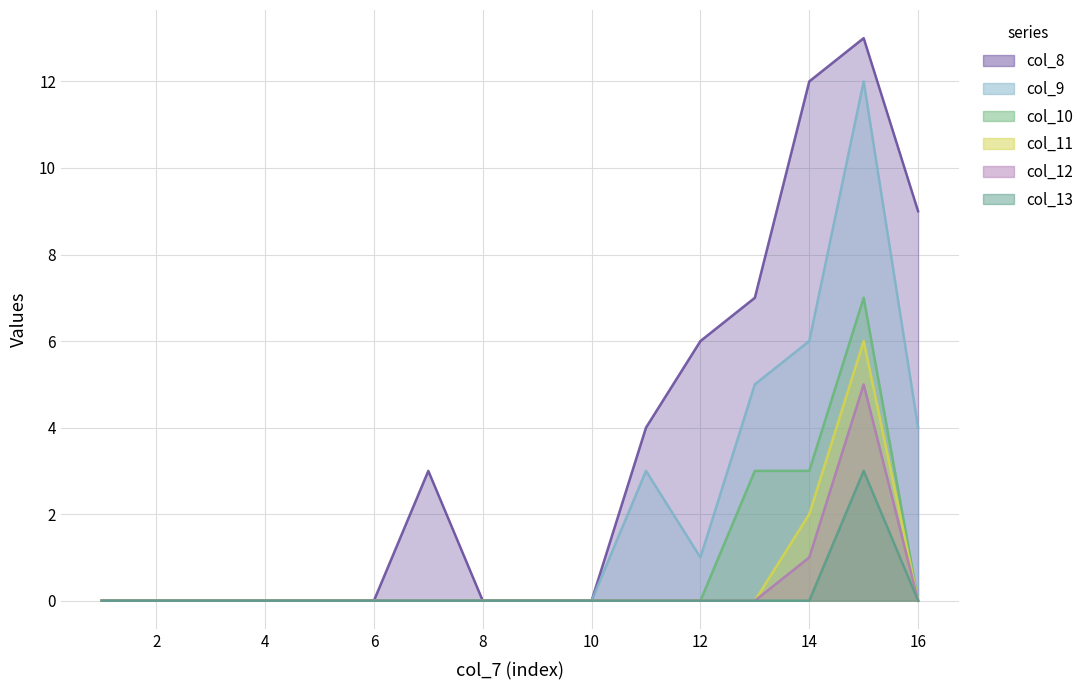

How many positive values does the col_8 series have?

7